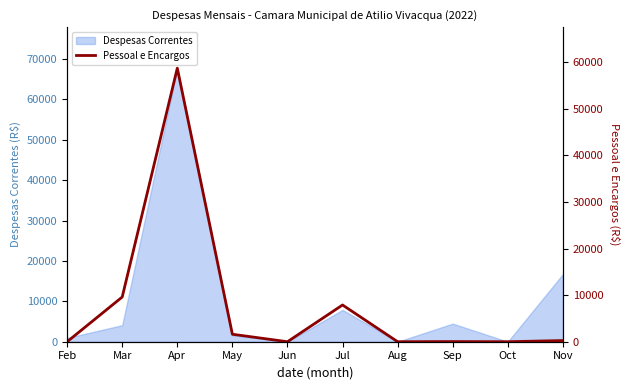

The value of Despesas Correntes at Jul is 5310.8. True or false?

False